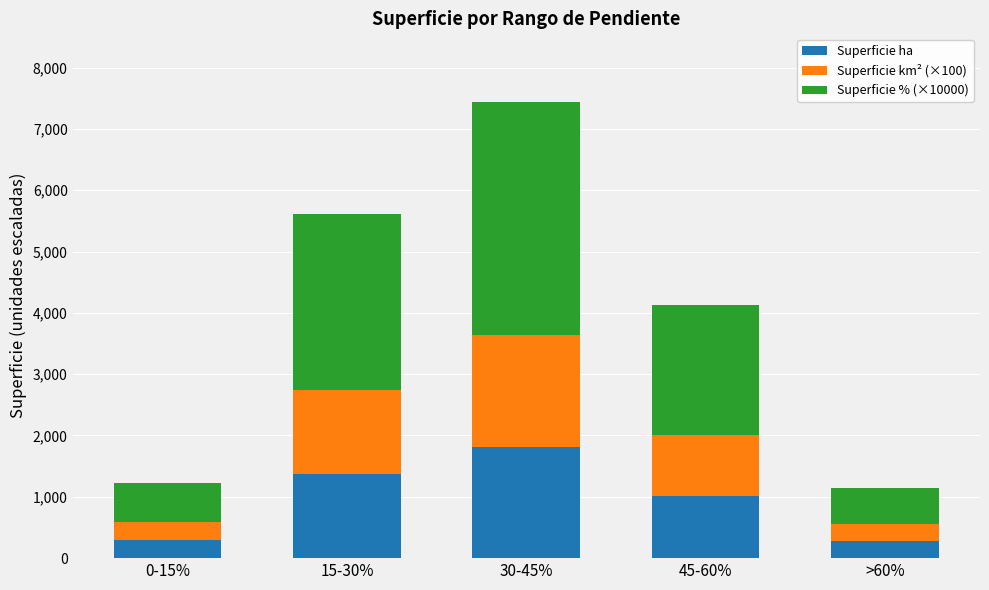

How many categories are shown in the chart?

5